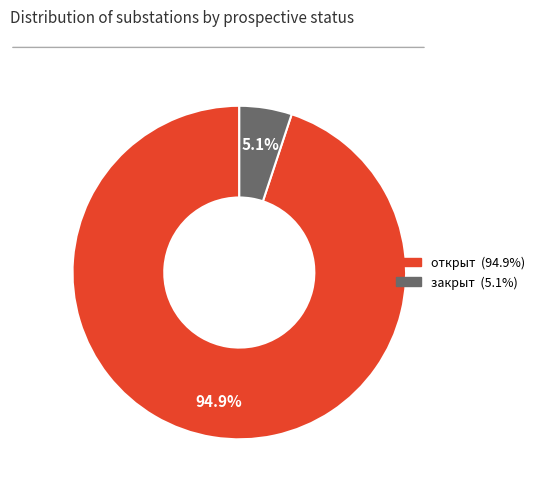

How many slices are in this pie chart?

2